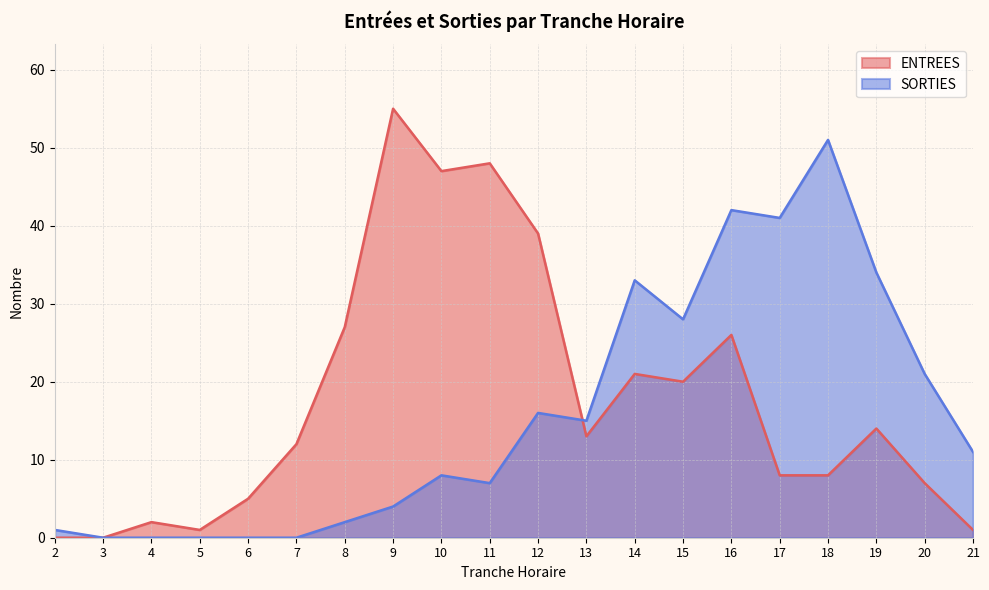

Which series has the largest range (max minus min)?

ENTREES